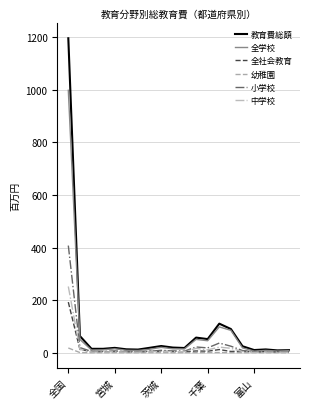

What is the maximum value for 中学校?

251.8